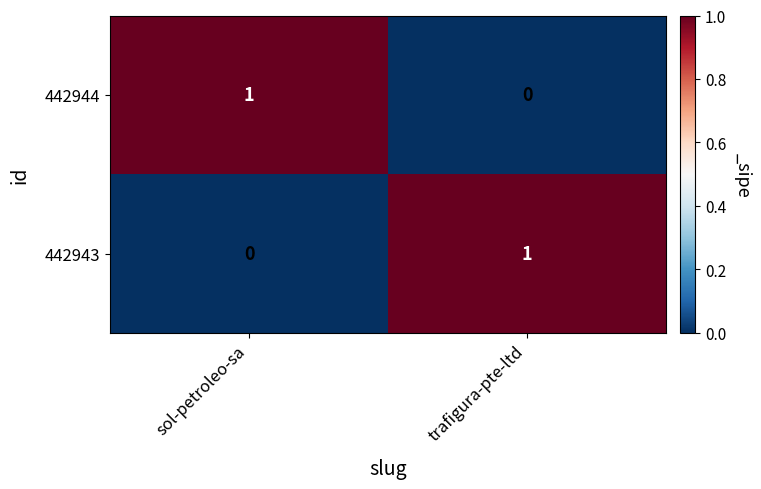

The value of 442943 at trafigura-pte-ltd is 1. True or false?

True